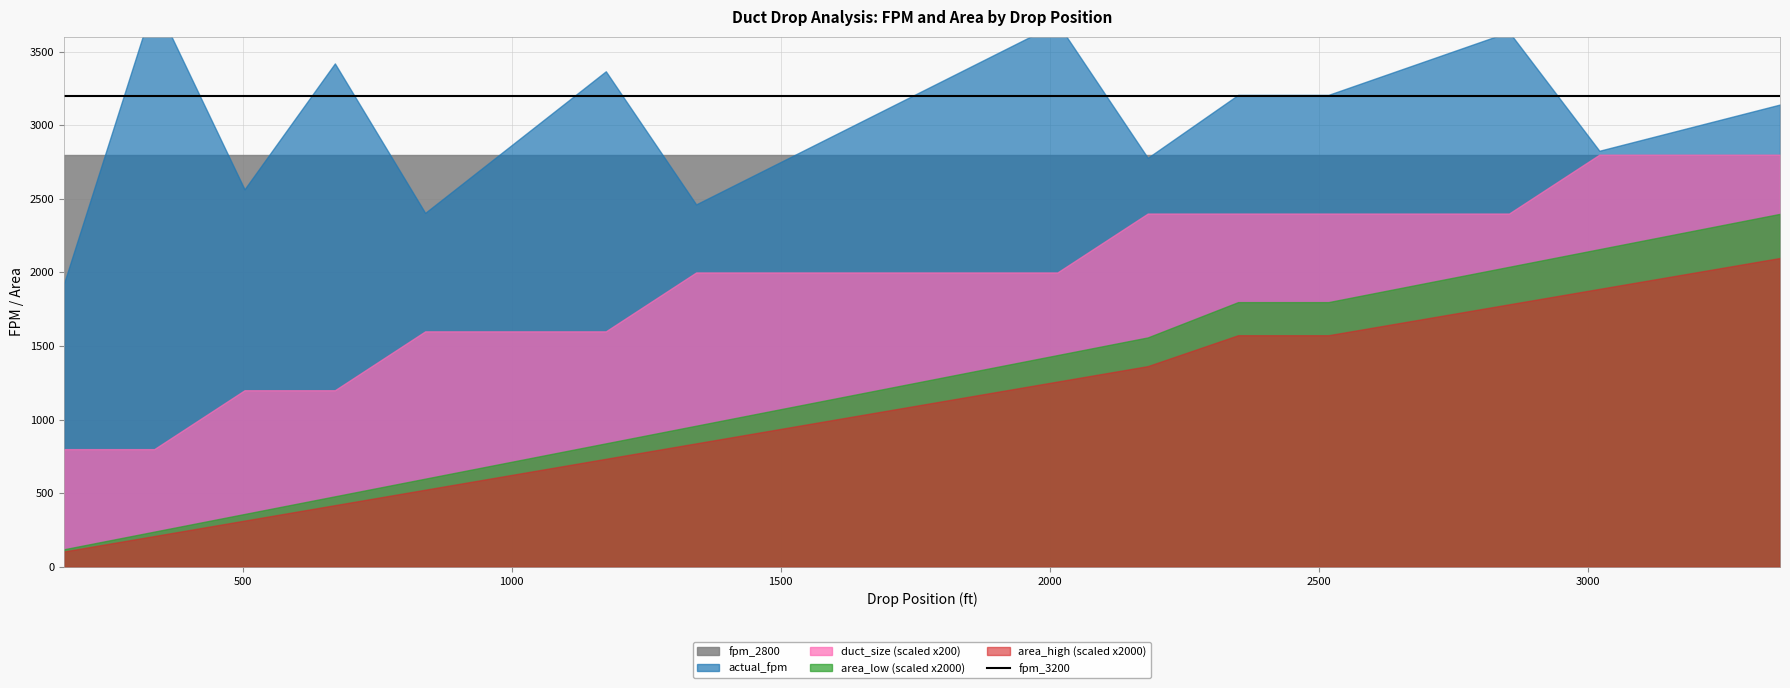

At which label does actual_fpm reach its minimum?

drop 1